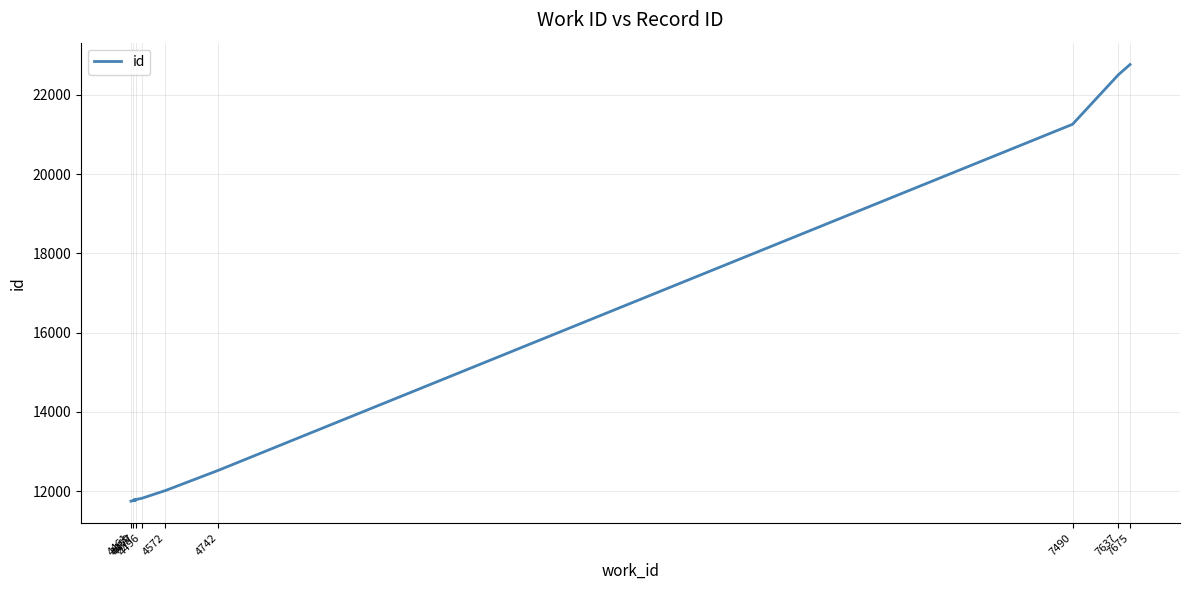

At which category does the chart reach its minimum across all series?

4461